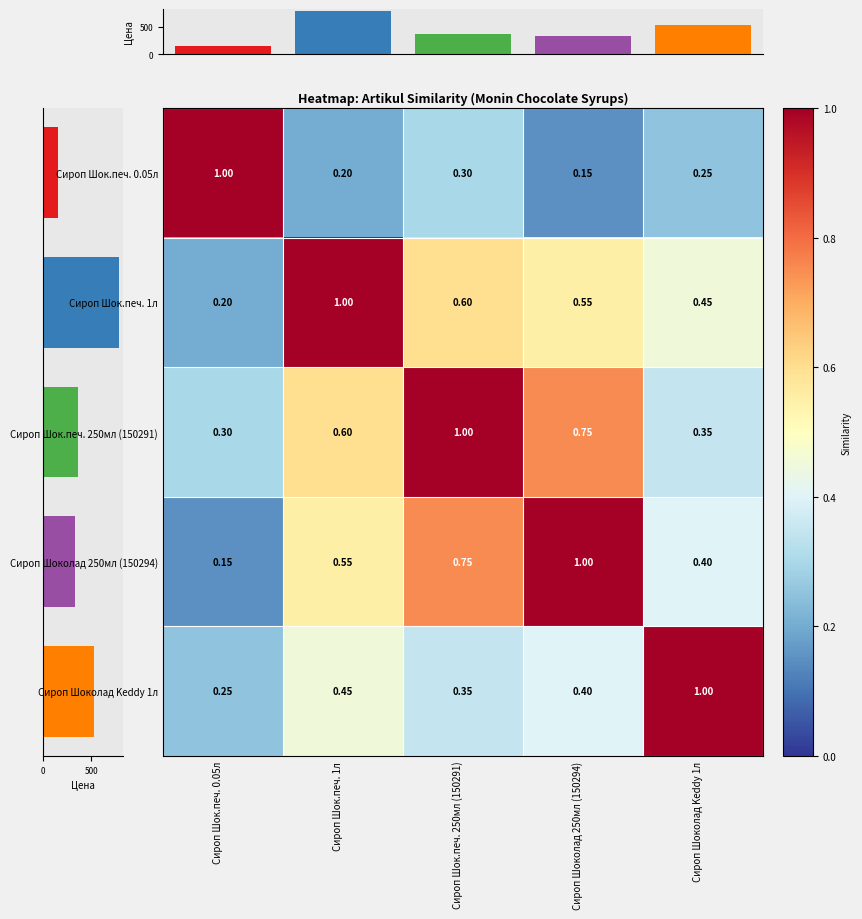

What is the maximum value for Сироп Шок.печ. 0.05л?

1.0